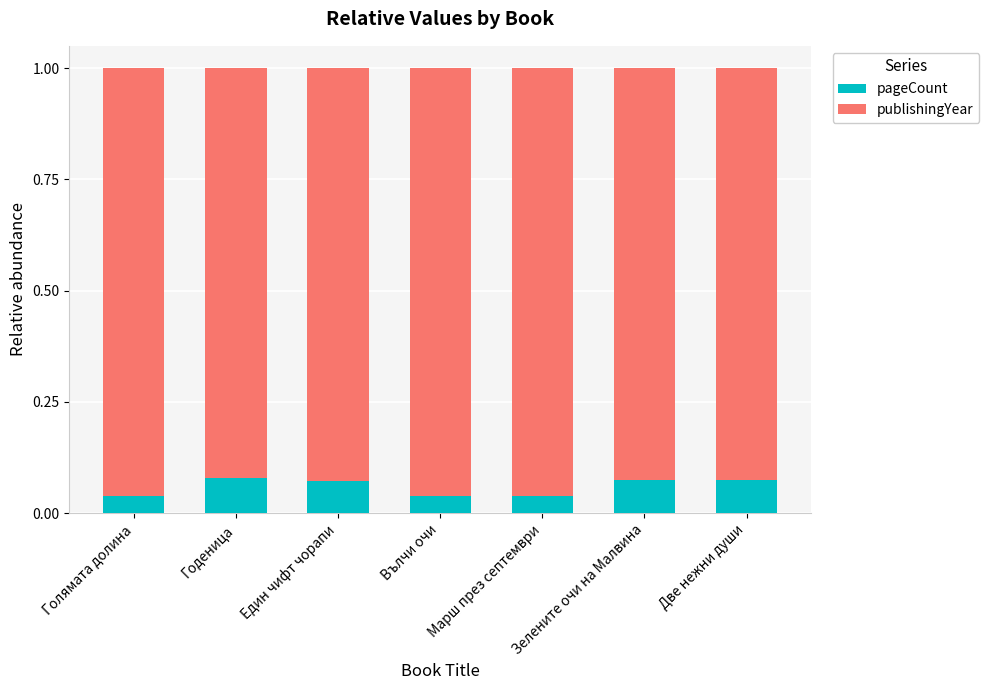

How many categories are shown in the chart?

7